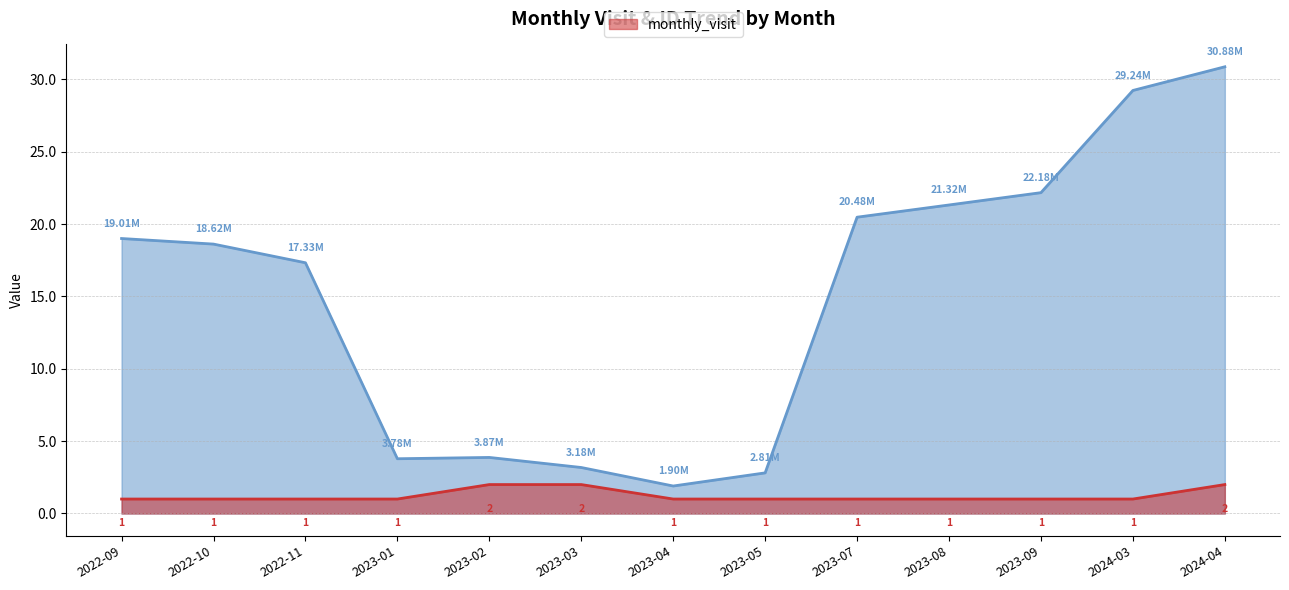

Does the chart have visible grid lines?

Yes